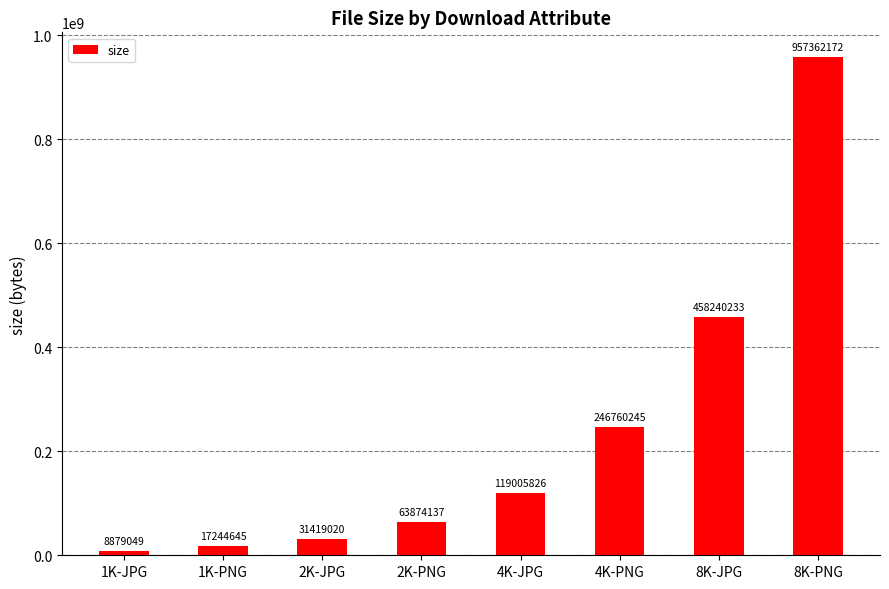

What is the value of the 7th bar from the left?

458240233